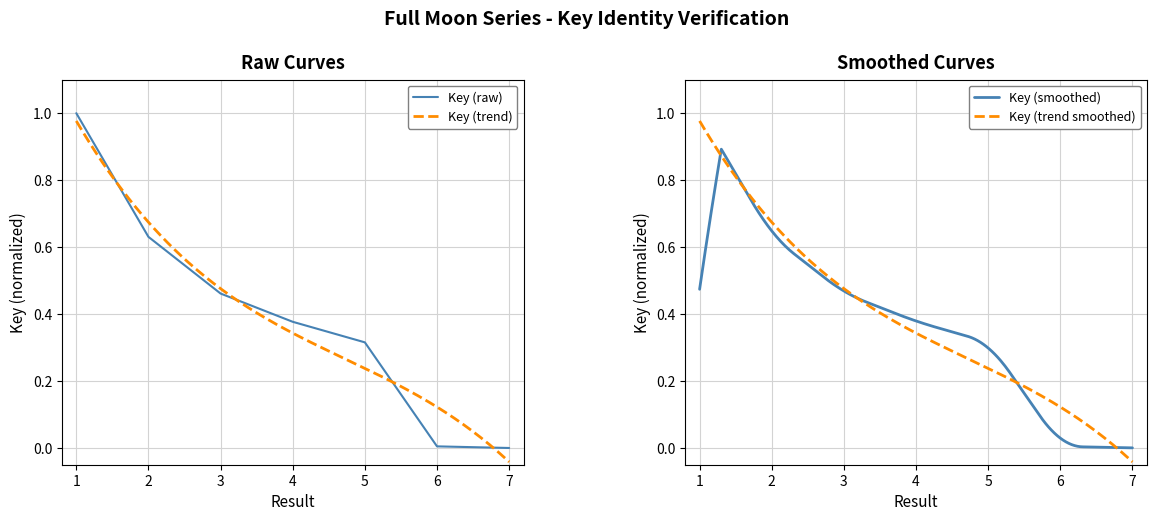

Reading left to right, transcribe all the data shown in this chart.

1.0	0.6	0.5	0.4	0.3	0.0	0.0